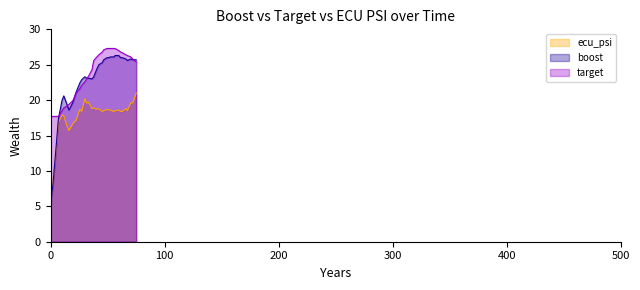

What is the sum of all boost values?

787.9